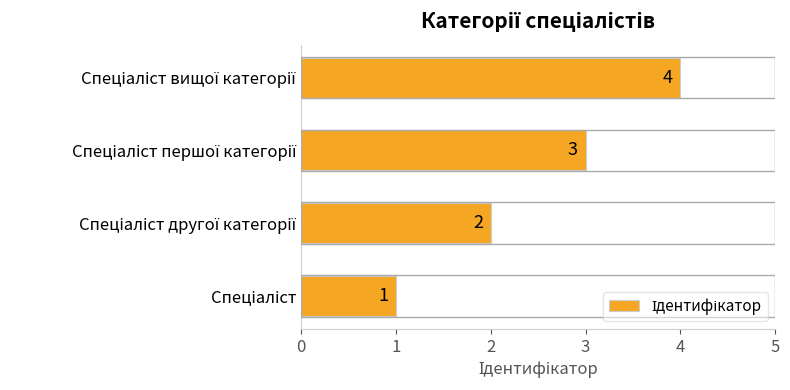

What is the maximum value shown in the chart?

4